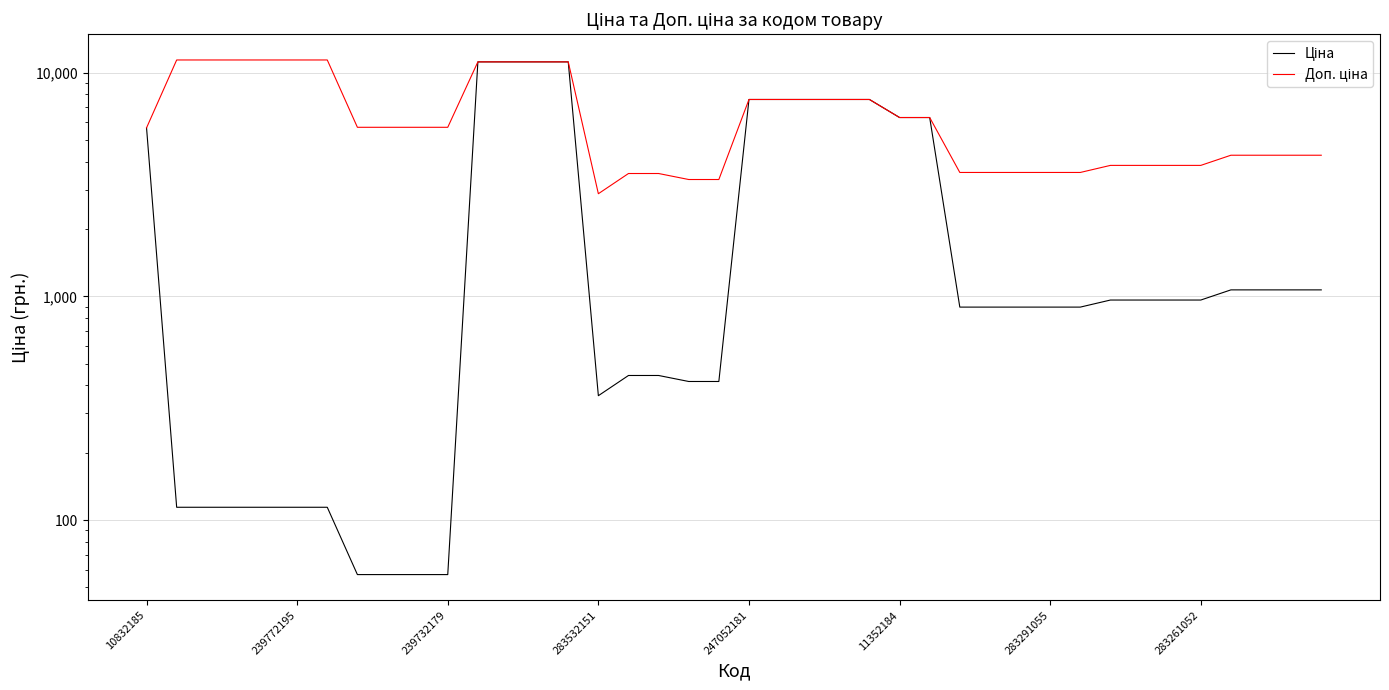

What is the spread (max minus min) of values at 27?

2687.7